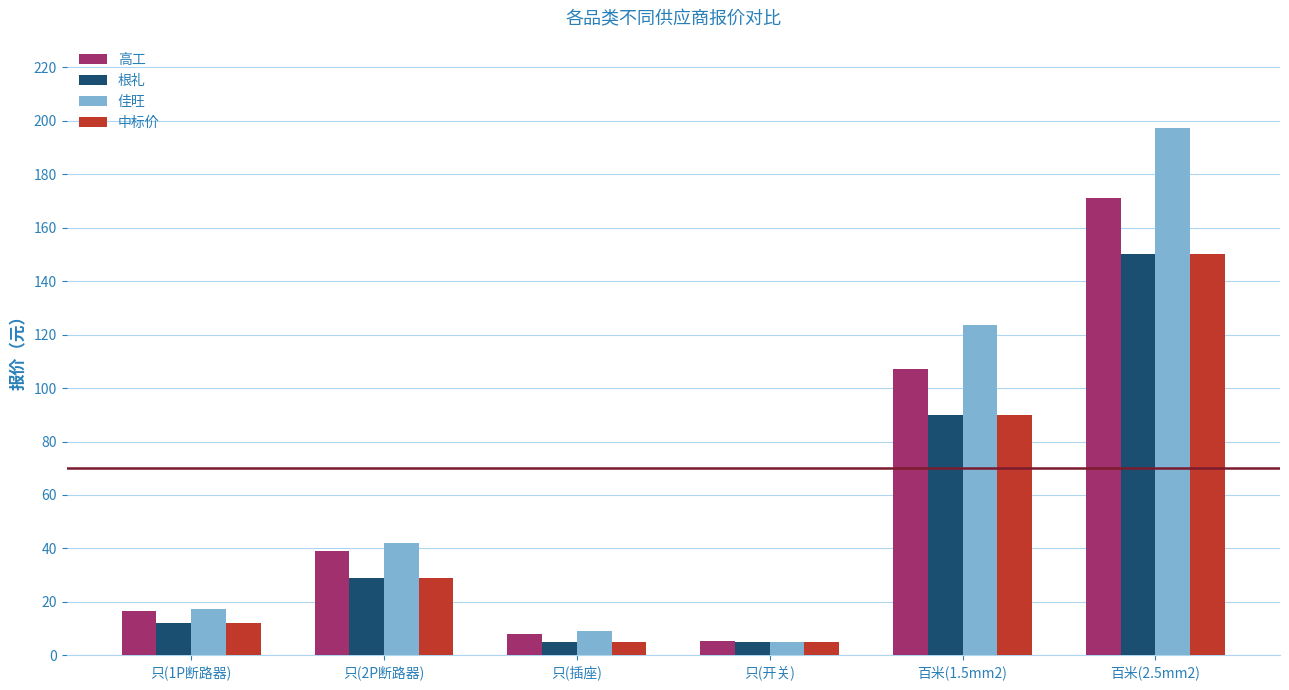

Which series changed the most between 只(1P断路器) and 百米(1.5mm2)?

佳旺